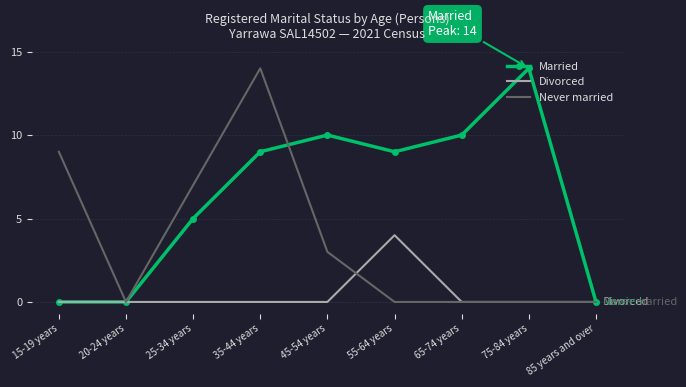

Is it true that Divorced equals 0 at 20-24 years?

True